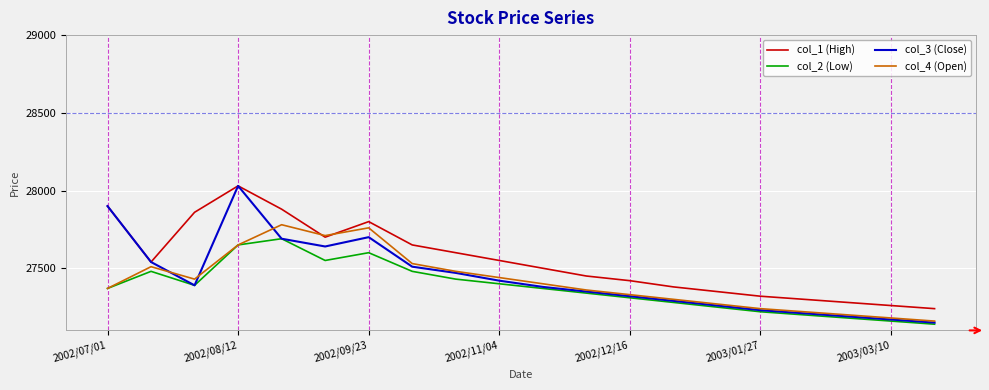

Which series has the widest spread of values?

col_3 (Close)